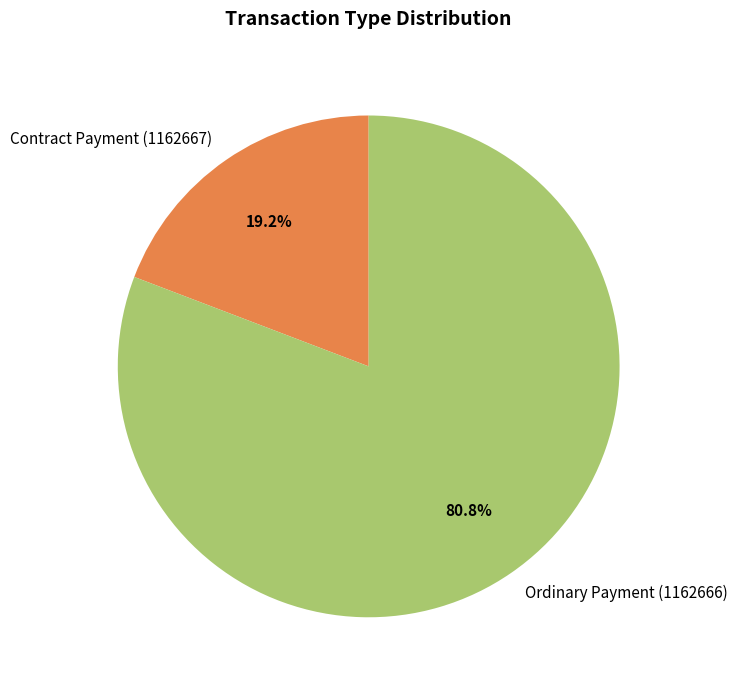

Approximately how many times larger is the value at Contract Payment (1162667) compared to Ordinary Payment (1162666)?

0.2